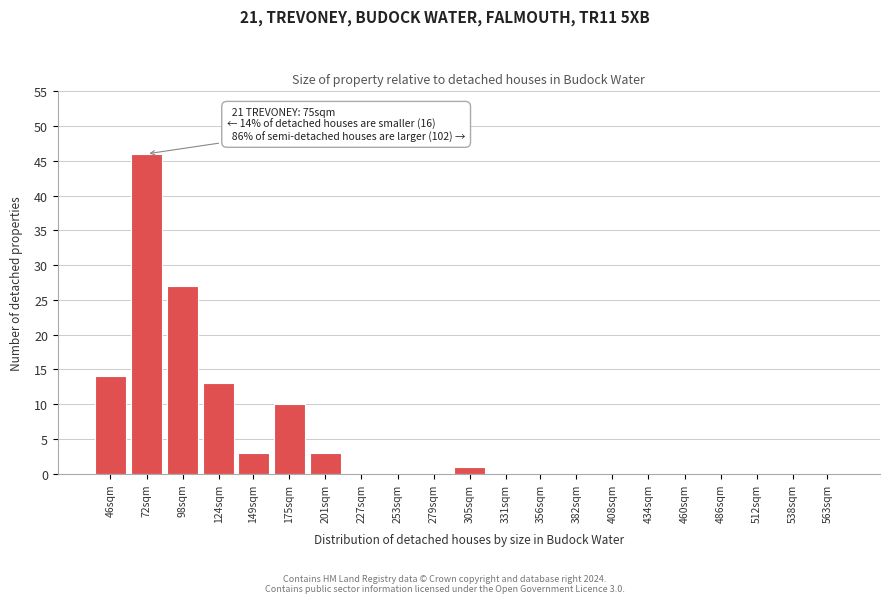

Reading left to right, list all the values displayed in this chart.

46sqm=14	72sqm=46	98sqm=27	124sqm=13	149sqm=3	175sqm=10	201sqm=3	227sqm=0	253sqm=0	279sqm=0	305sqm=1	331sqm=0	356sqm=0	382sqm=0	408sqm=0	434sqm=0	460sqm=0	486sqm=0	512sqm=0	538sqm=0	563sqm=0